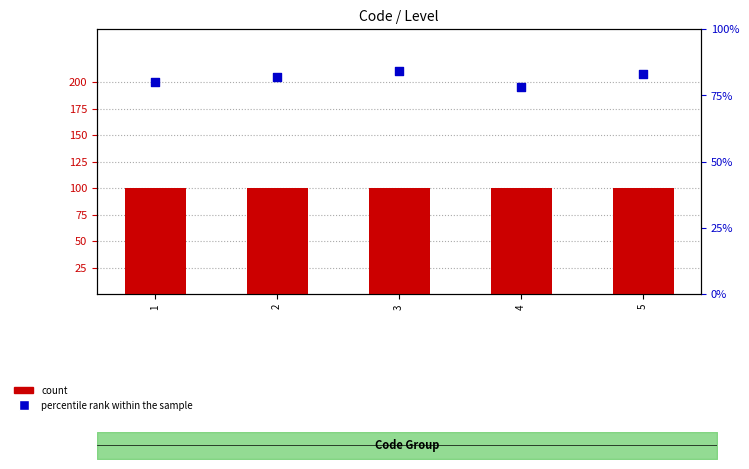

Which series has the widest spread of Y values?

percentile rank within the sample